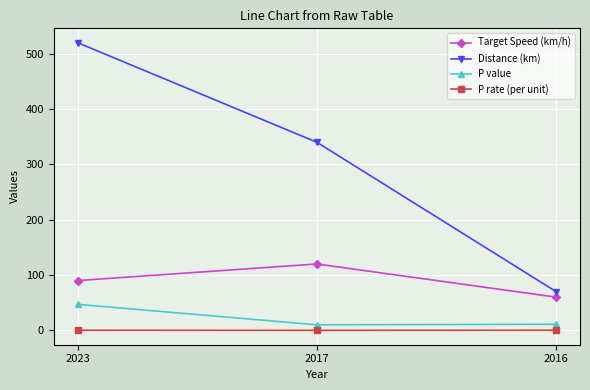

What is the value of the Distance (km) point at the 1st from the left?

520.0